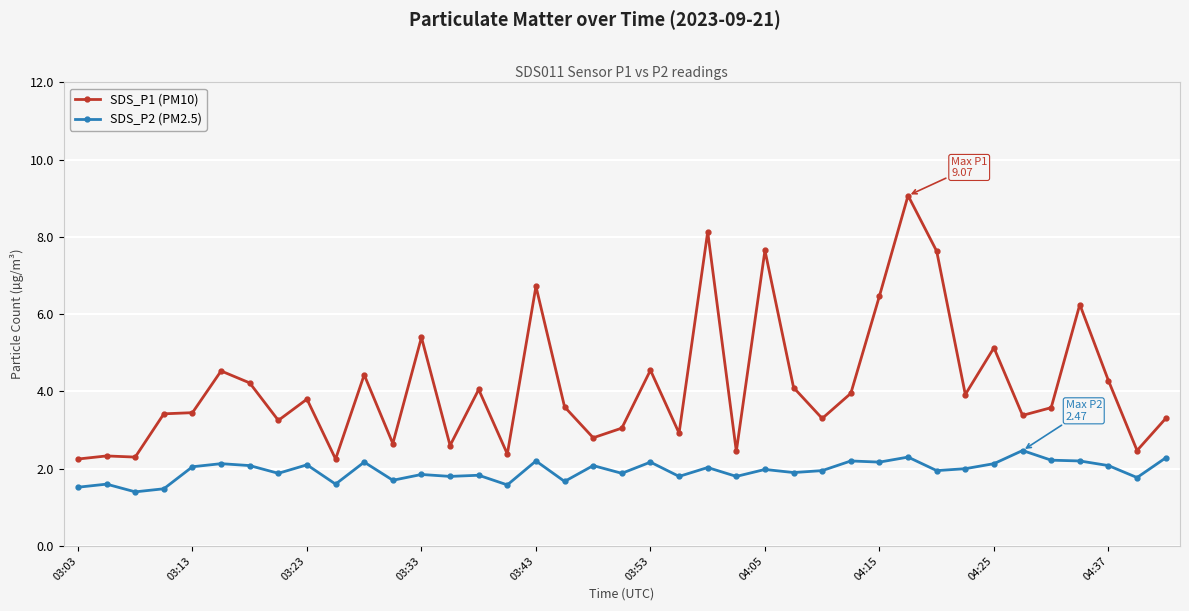

What is the value of the SDS_P2 (PM2.5) point at the 23rd from the left?

2.0